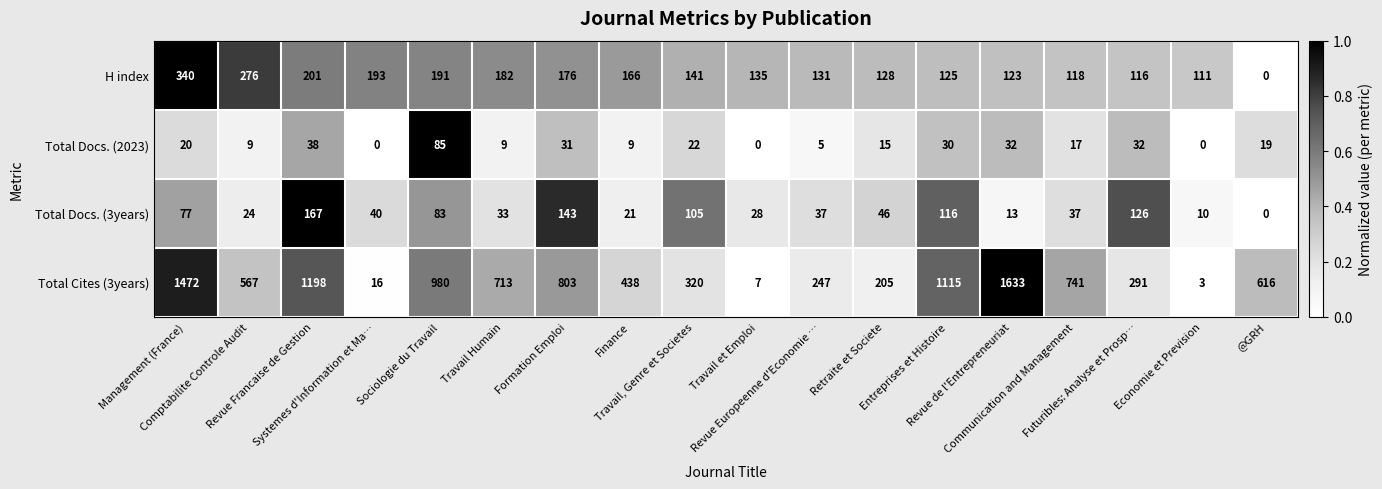

Which series has the widest spread of values?

Total Cites (3years)